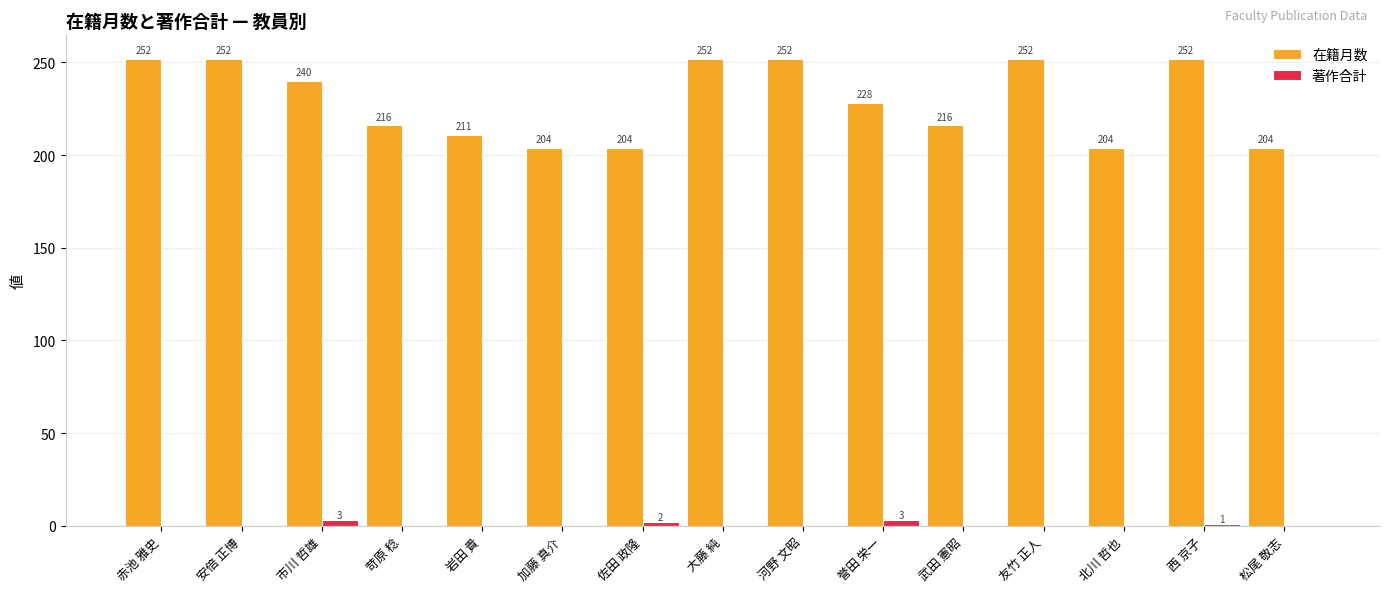

What is the maximum value shown in the chart?

252